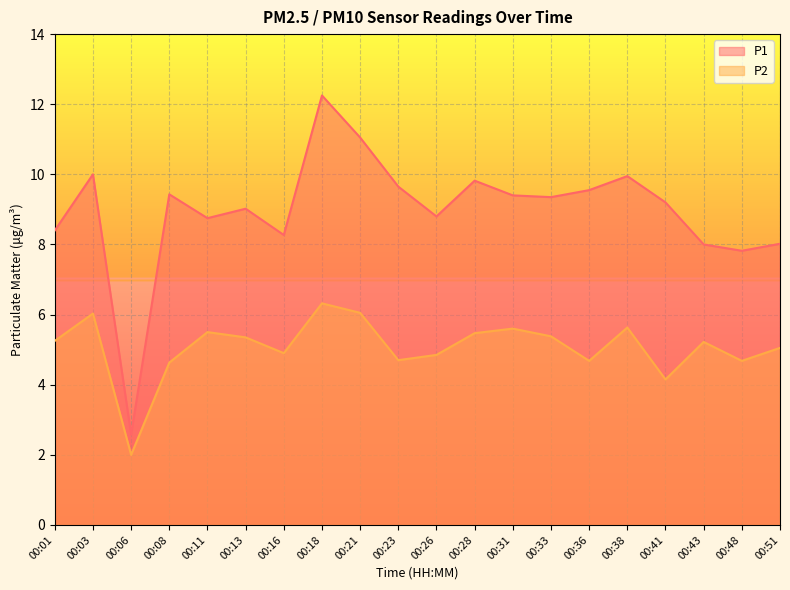

List the labels in order of P2 value, smallest first.

00:06, 00:41, 00:08, 00:36, 00:48, 00:23, 00:26, 00:16, 00:51, 00:43, 00:01, 00:13, 00:33, 00:28, 00:11, 00:31, 00:38, 00:03, 00:21, 00:18